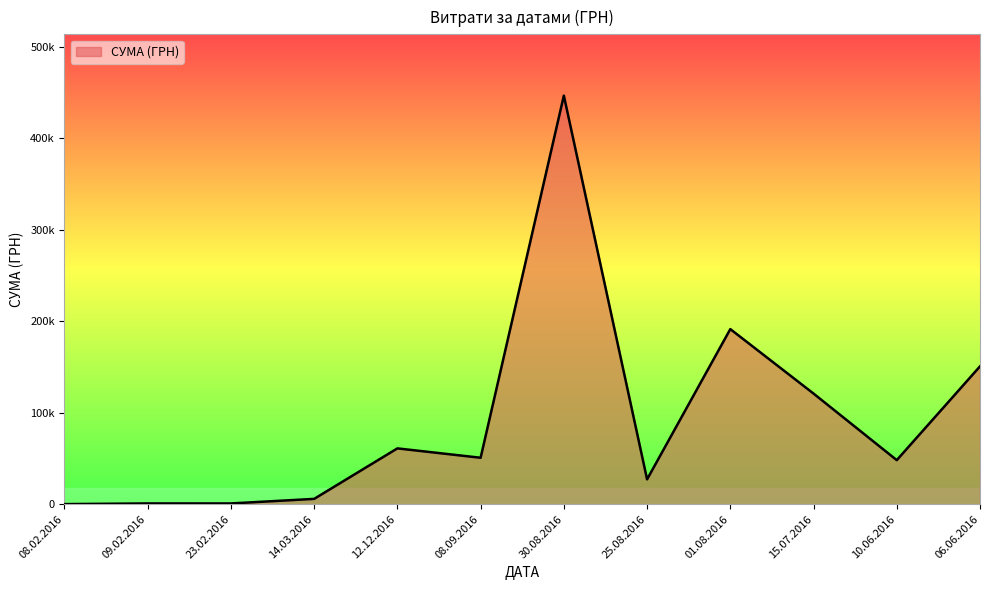

Does the chart display data point markers on the line(s)?

No